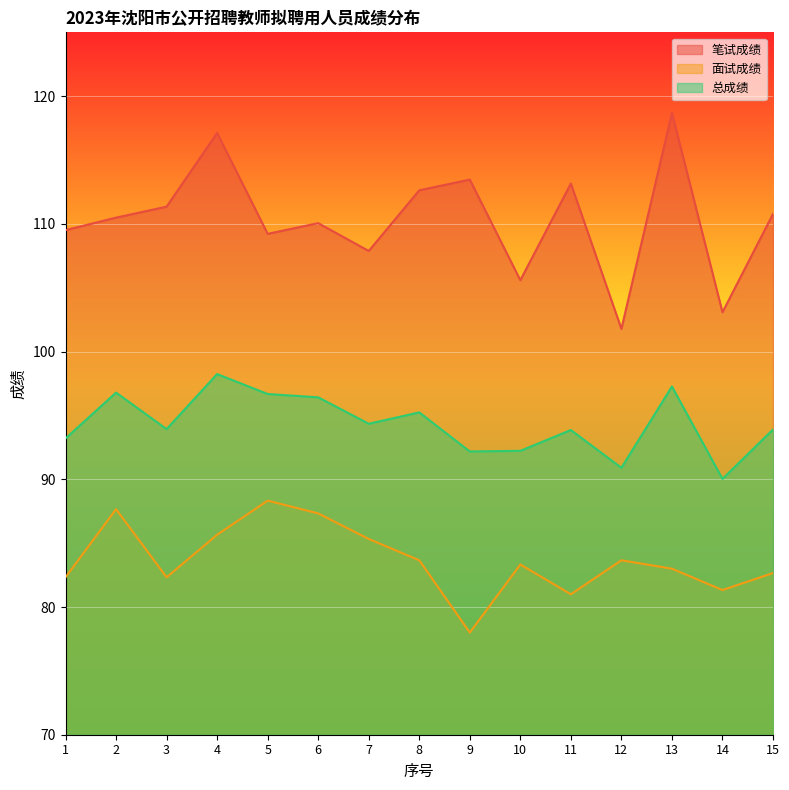

The 总成绩 series shows 93.9 at 15. True or false?

True